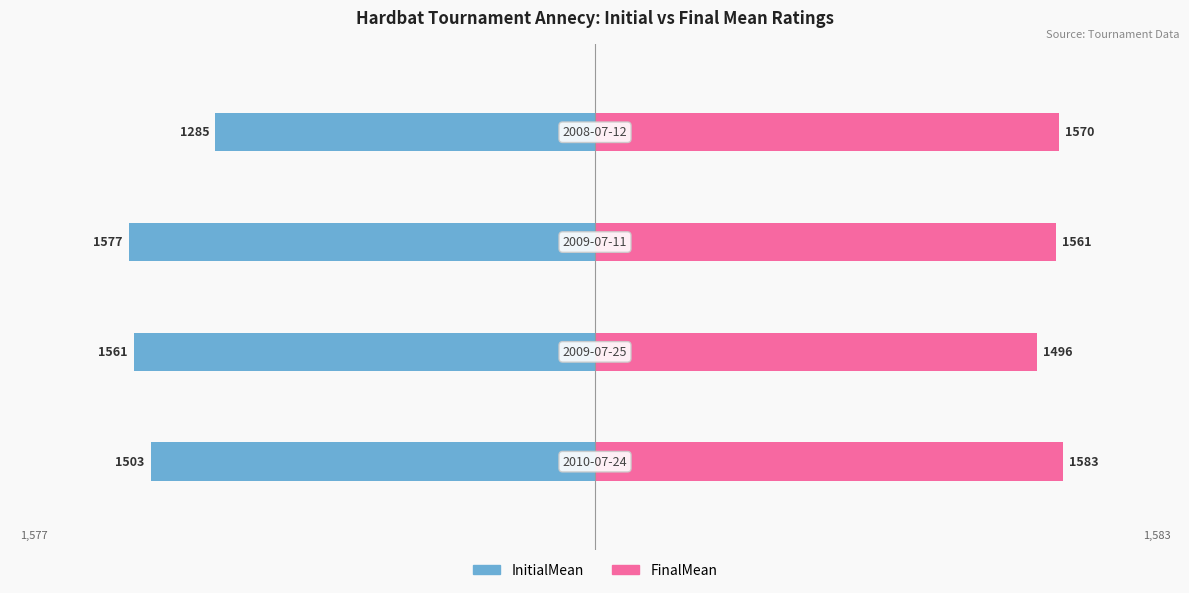

The FinalMean series shows 1068 at −2000. True or false?

False